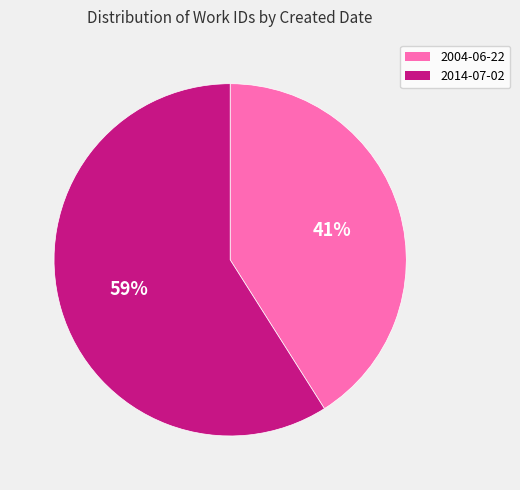

Is it true that 2004-06-22 is 51% of the pie?

False